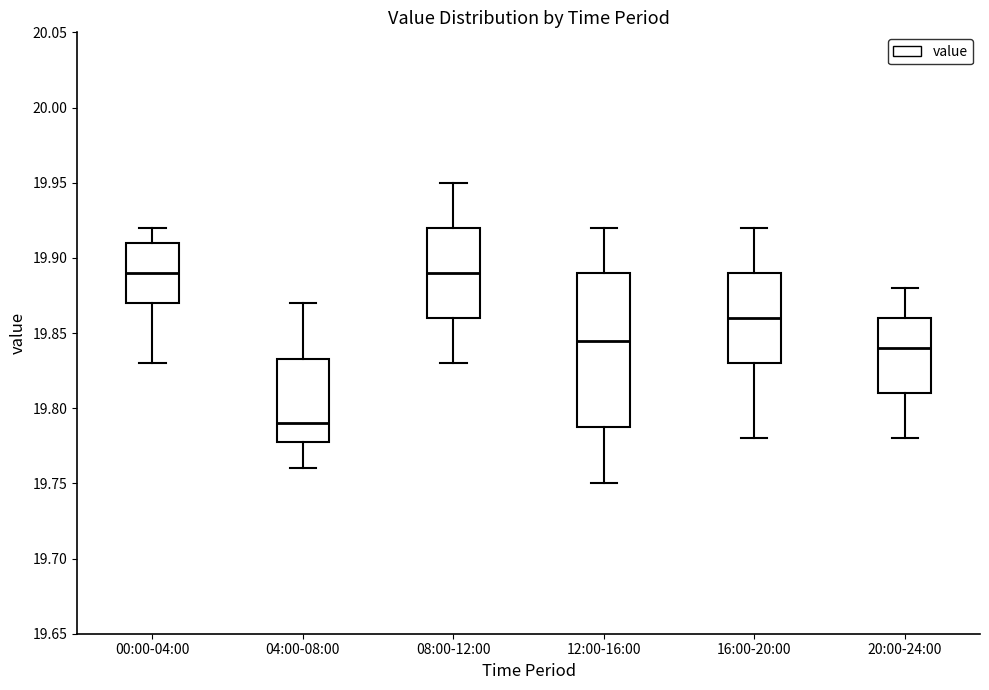

Reading left to right, transcribe this box plot: for each box, give where its median line is, the range the box spans, and where its two whiskers end, as read against the y-axis. The values are not printed on the chart, so give them approximately, as read against the axis.

00:00-04:00: median 19.890, box 19.870 to 19.910, whiskers 19.830 to 19.920
04:00-08:00: median 19.790, box 19.780 to 19.835, whiskers 19.760 to 19.870
08:00-12:00: median 19.890, box 19.860 to 19.920, whiskers 19.830 to 19.950
12:00-16:00: median 19.845, box 19.790 to 19.890, whiskers 19.750 to 19.920
16:00-20:00: median 19.860, box 19.830 to 19.890, whiskers 19.780 to 19.920
20:00-24:00: median 19.840, box 19.810 to 19.860, whiskers 19.780 to 19.880